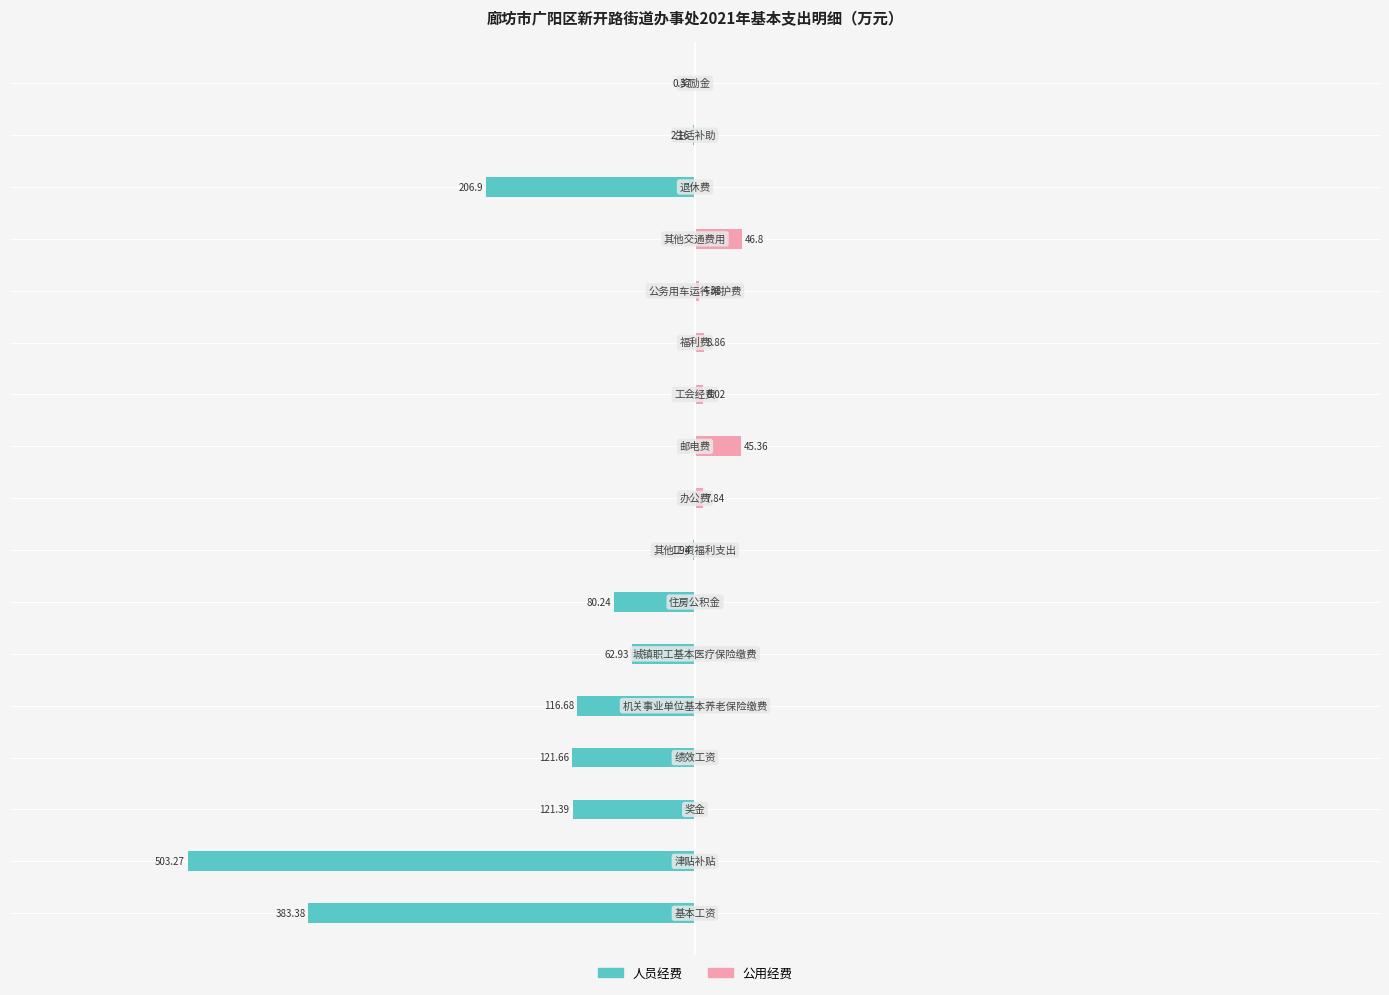

What is the total value across all series at 9?

45.4